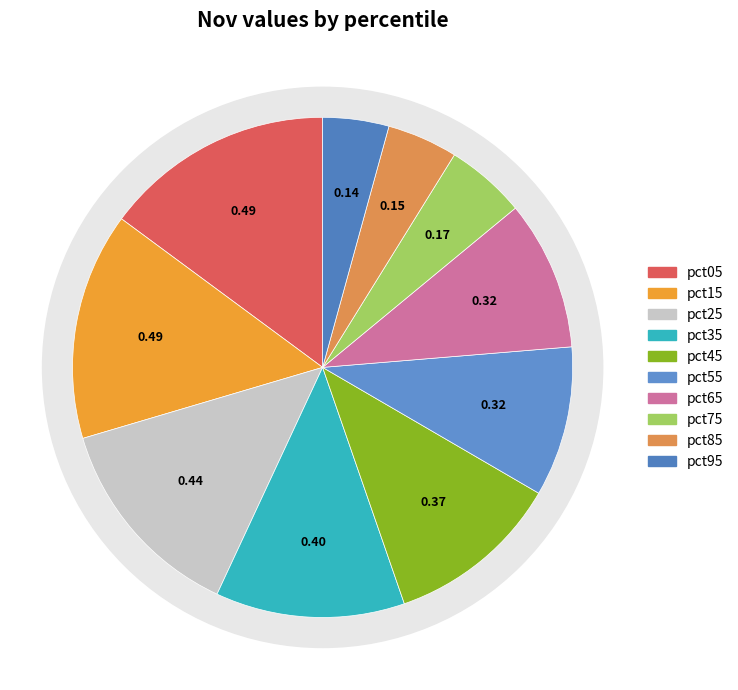

To the nearest percent, what is the combined percentage of pct15 and pct25?

28%